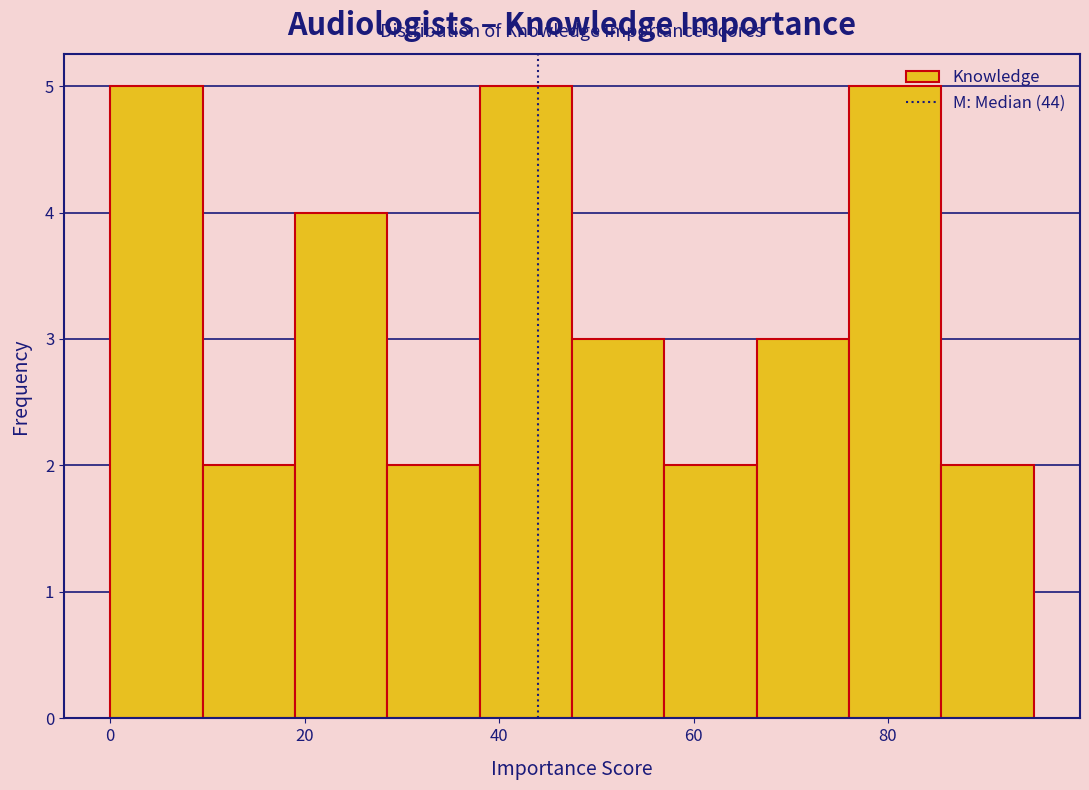

Reading left to right, transcribe this chart: for each bar, give the range it covers on the x-axis and its height. Neither the bar edges nor the heights are printed on the chart, so give them approximately, as read against the axes.

0.0 to 9.5: 5
9.5 to 19.0: 2
19.0 to 28.5: 4
28.5 to 38.0: 2
38.0 to 47.5: 5
47.5 to 57.0: 3
57.0 to 66.5: 2
66.5 to 76.0: 3
76.0 to 85.5: 5
85.5 to 95.0: 2